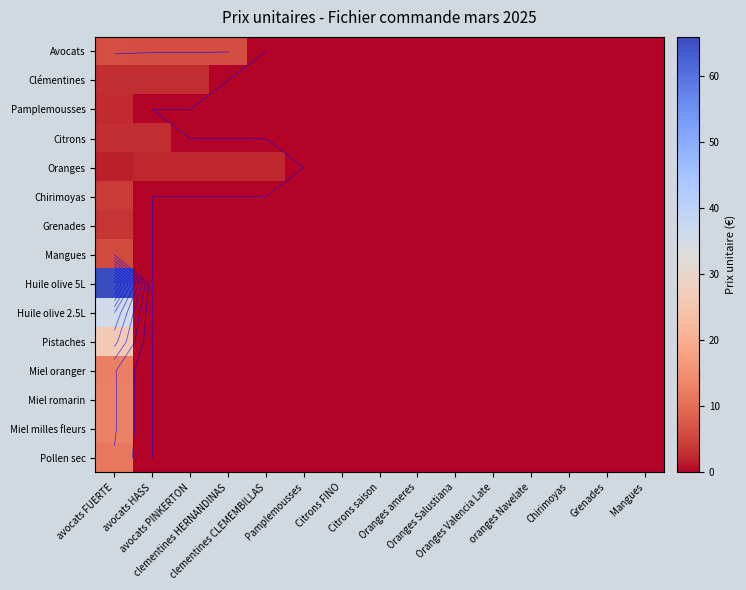

Which has a higher value, clementines HERNANDINAS or Oranges Valencia Late?

clementines HERNANDINAS